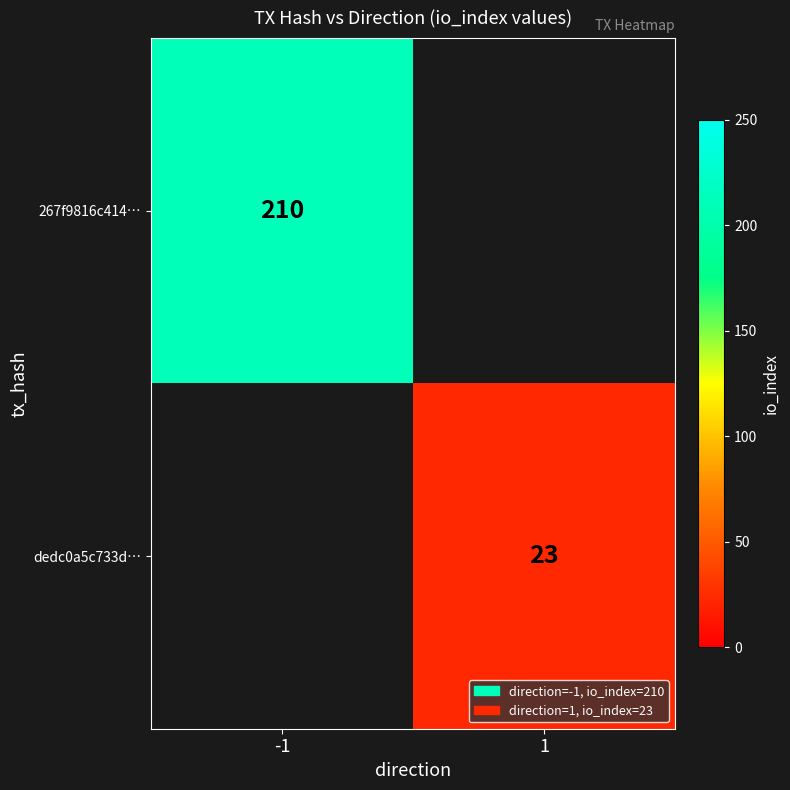

How many data points does each series have?

2